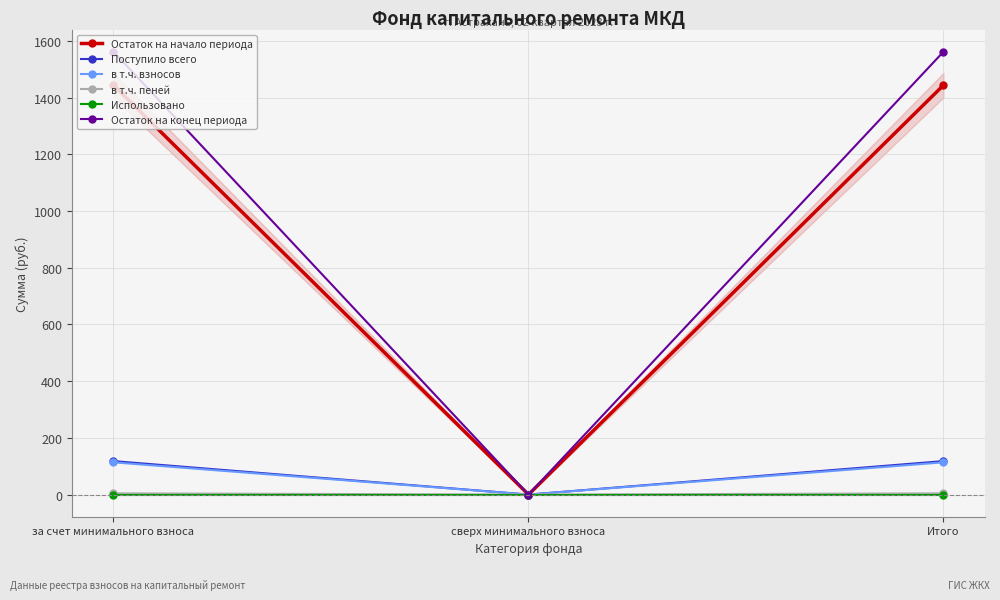

Does the chart display data point markers on the line(s)?

Yes